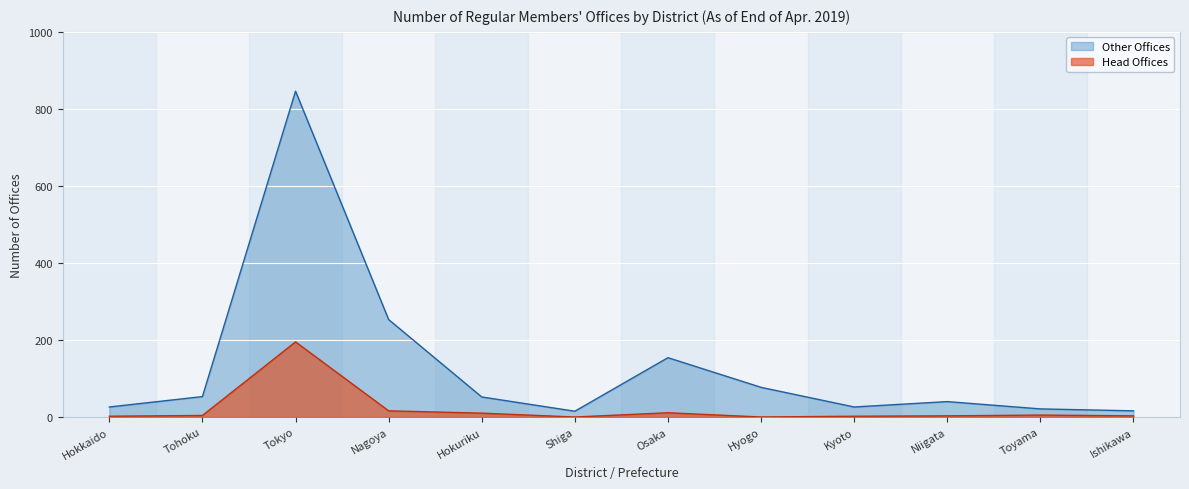

Which category has the highest value across all series?

Tokyo